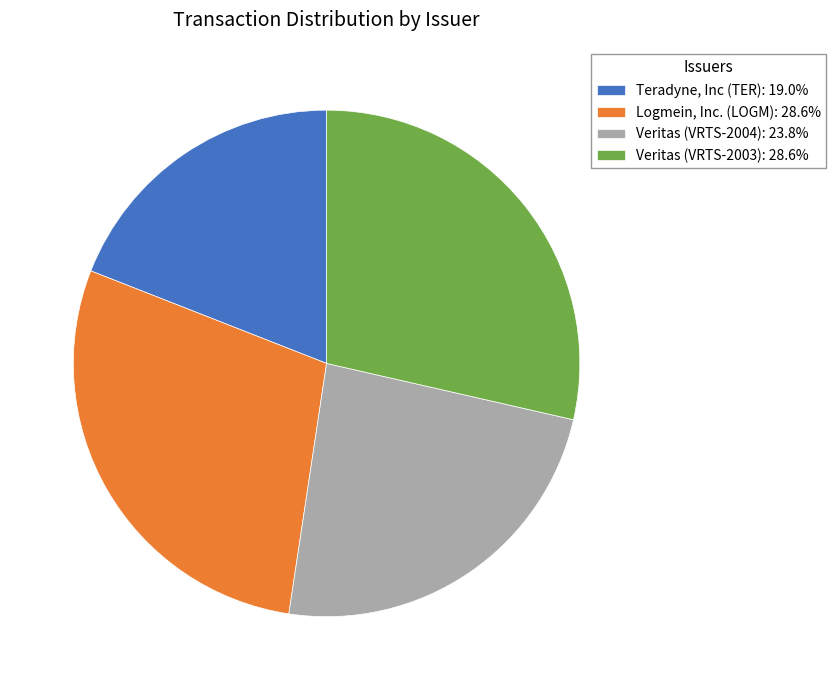

How many segments does this pie chart have?

4